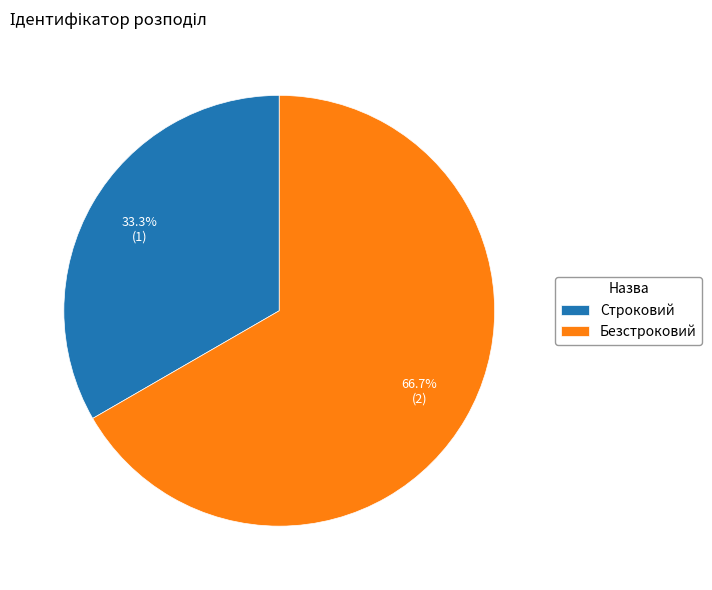

To the nearest percent, what percentage of the pie is Строковий?

33%